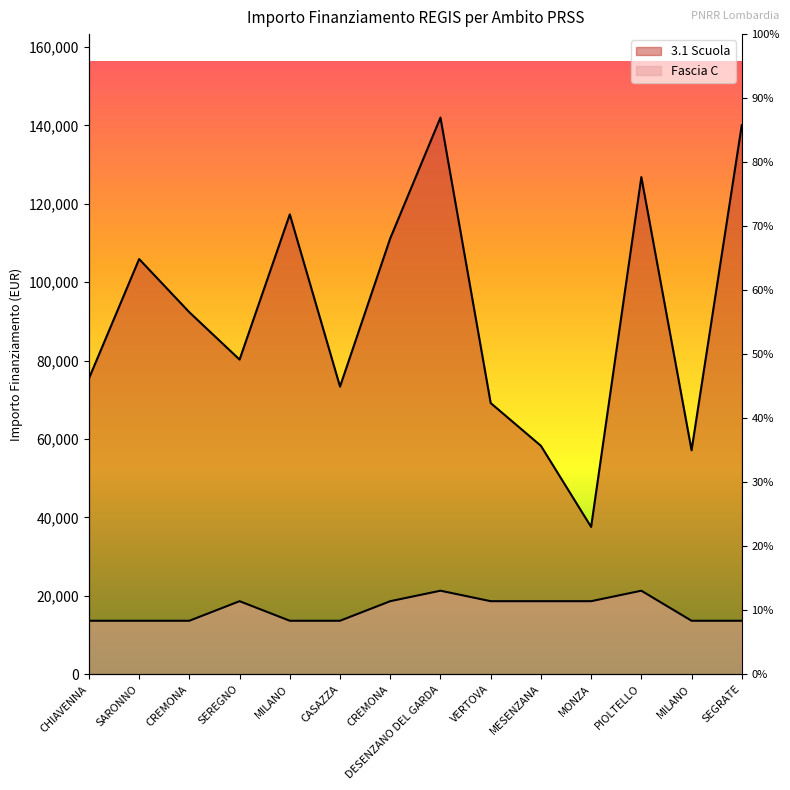

Which series has the largest total across all categories?

3.1 Scuola